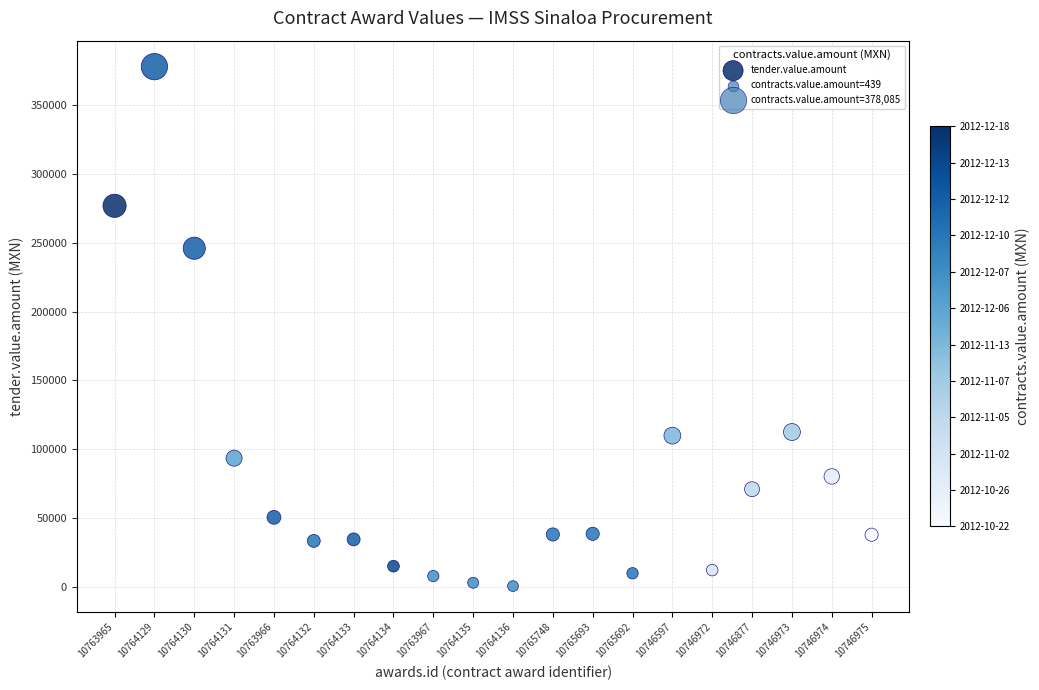

What Y value in the scatter plot is closest to 189262?

246045.3